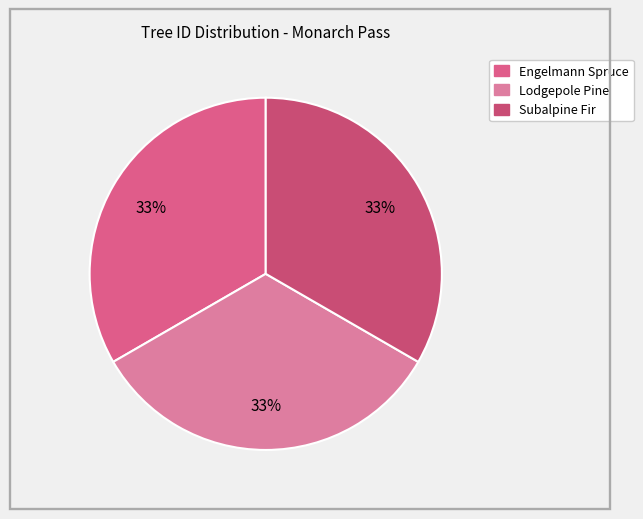

How many slices are in this pie chart?

3